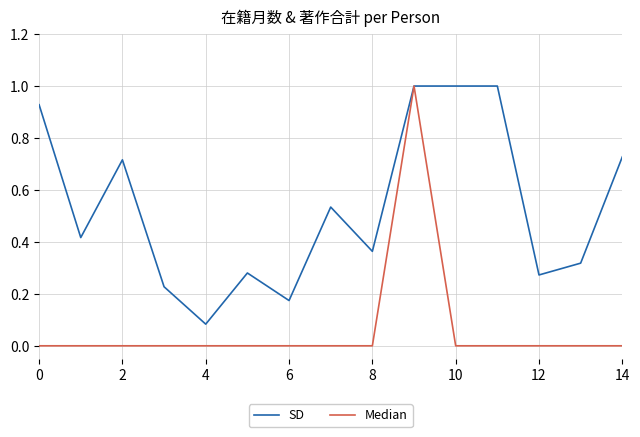

List the series in order of their overall mean, lowest first.

Median, SD